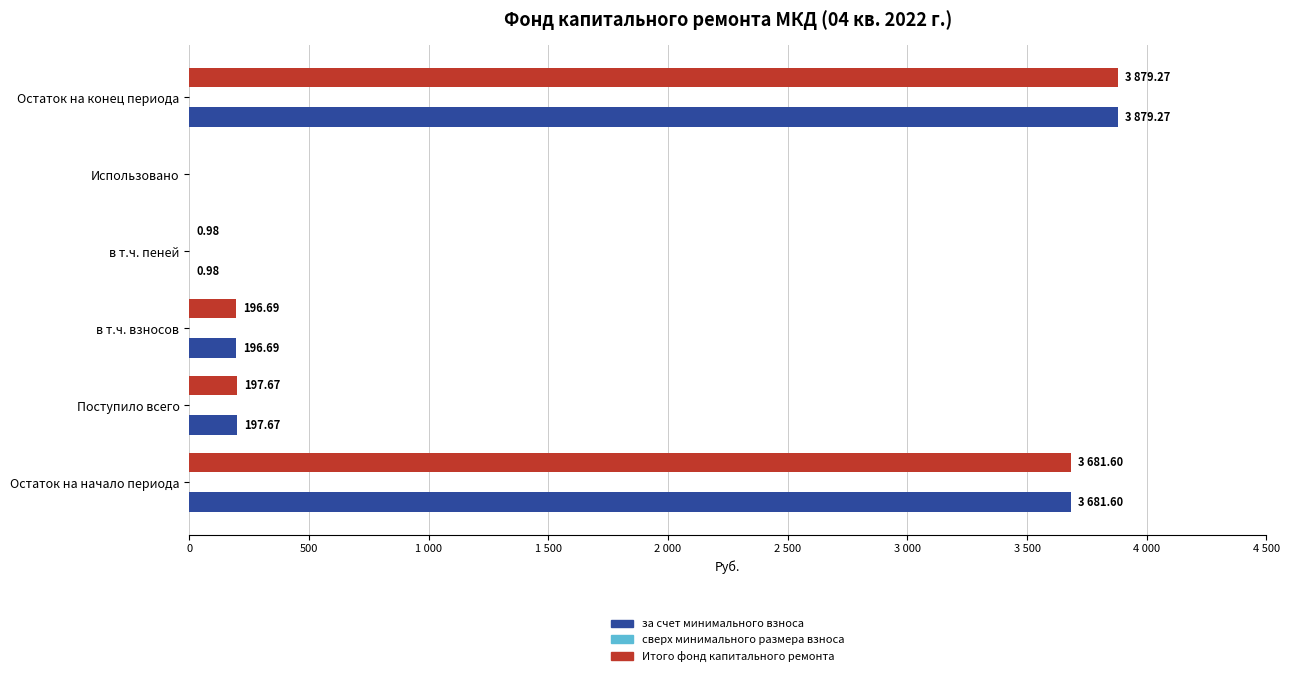

What is the difference between the maximum and minimum values in the за счет минимального взноса series?

3879.3